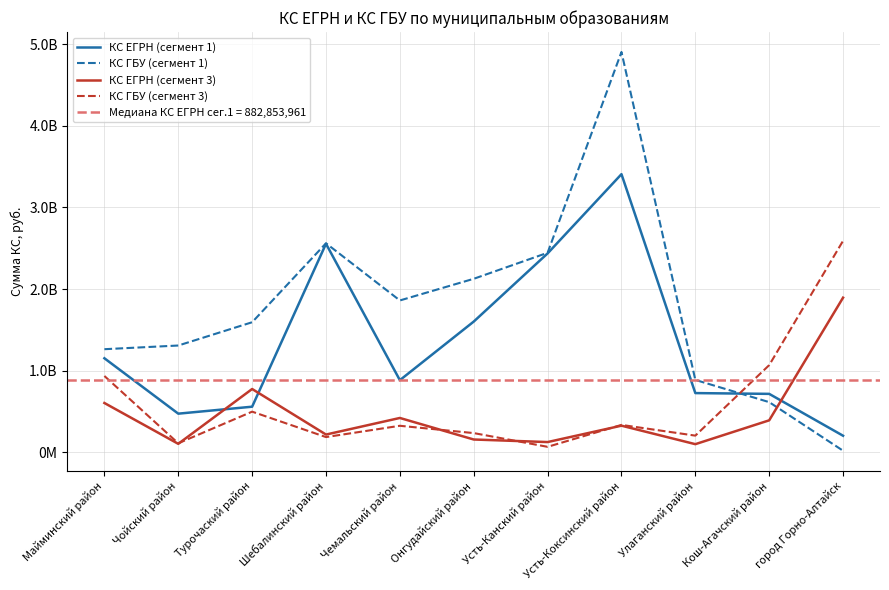

Reading right to left, list all the values displayed in this chart.

КС ЕГРН (сегмент 1): 201438726.5	714752809.4	724286849.7	3408633121.3	2437039326.9	1601190489.6	882853960.9	2555196255.6	557421229.3	472012826.1	1151306147.1
КС ГБУ (сегмент 1): 17559131.7	613299245.6	885910164.7	4906864161.9	2444764166.6	2125848575.0	1860215076.1	2561254733.9	1593062697.0	1307602428.8	1262485625.7
КС ЕГРН (сегмент 3): 1894370026.0	390312678.8	98008417.0	324871197.3	123813342.9	155178317.7	419345629.0	215882675.5	774400117.6	102167913.4	602864453.6
КС ГБУ (сегмент 3): 2591477746.5	1067217421.0	202595031.8	334133097.8	65395158.0	233960353.2	323455265.9	184928125.8	496630392.8	108762751.0	933995587.9